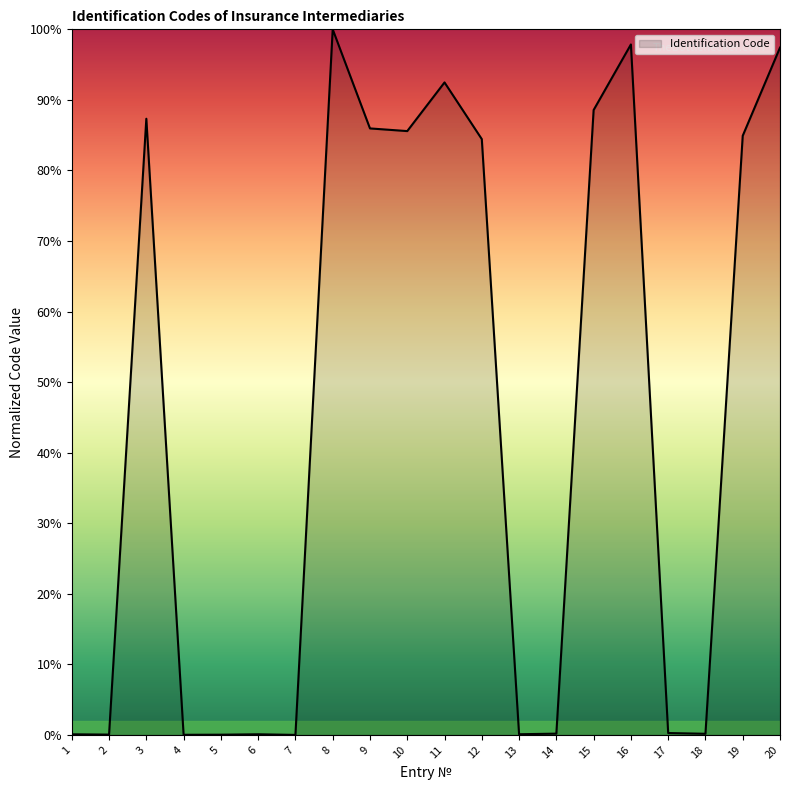

Where is the first local maximum?

3